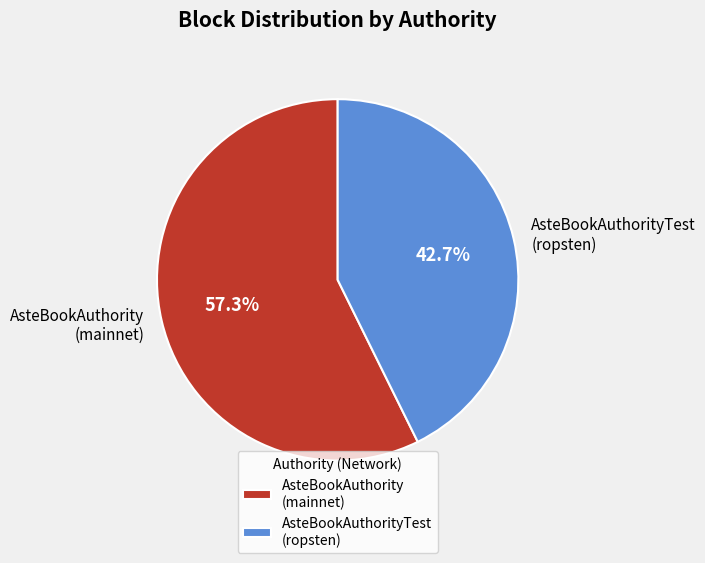

Does any single category account for the majority?

Yes